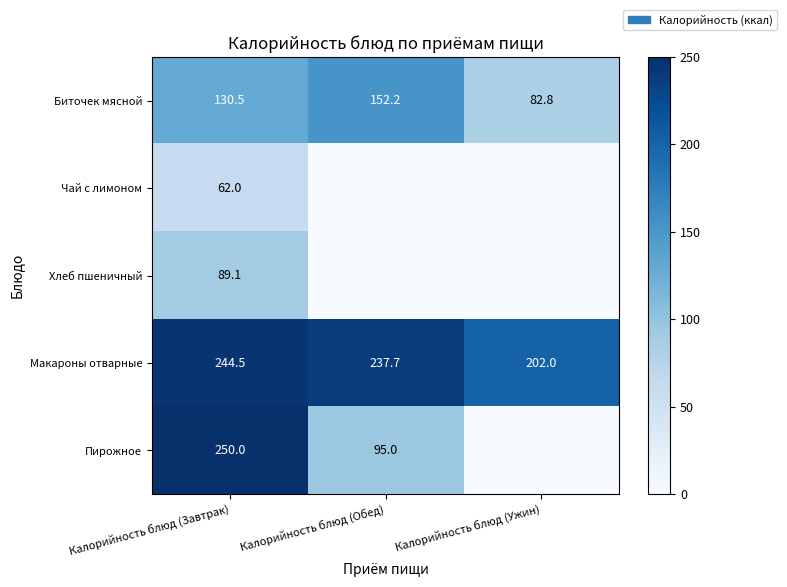

What is the spread (max minus min) of values at Калорийность блюд (Обед)?

237.7